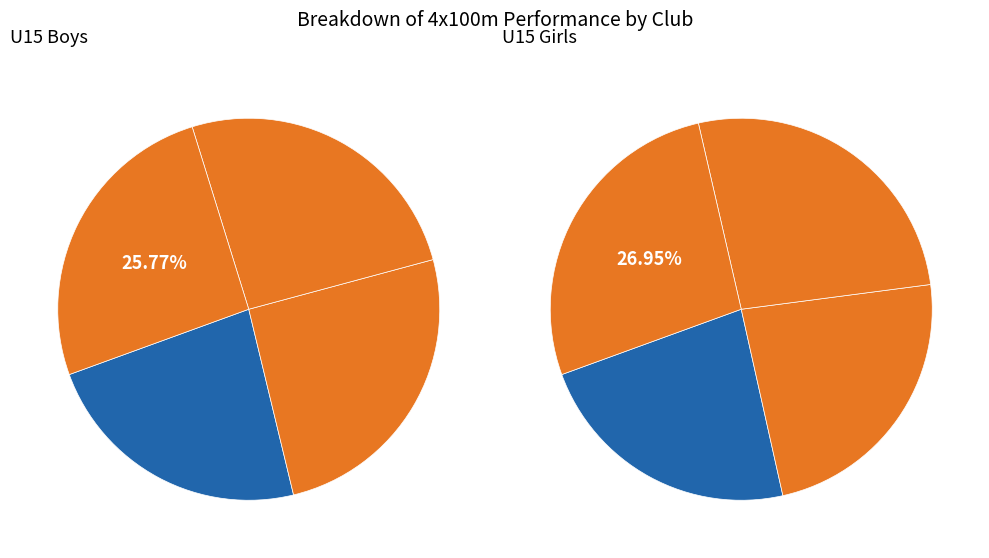

To the nearest percent, what is the average slice percentage?

25%